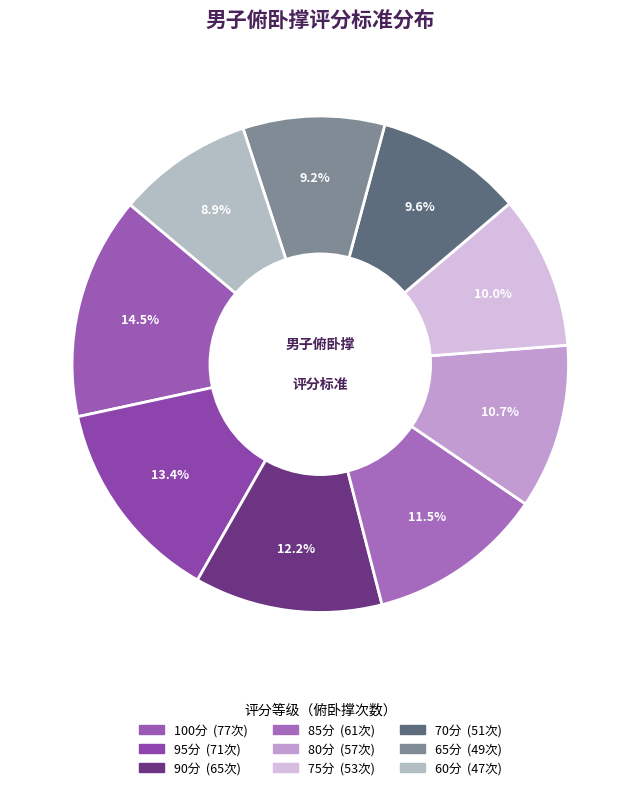

To the nearest percent, what portion does 95分 represent?

13%